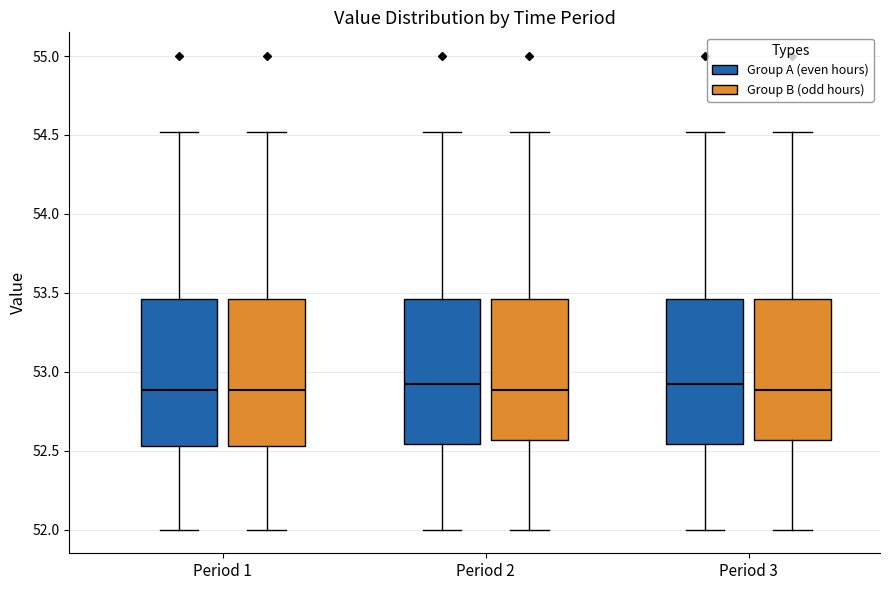

Where is the lower edge of the box for Period 2 (Group B (odd hours)) on the y-axis? The values are not printed on the chart, so give them approximately, as read against the axis.

52.55